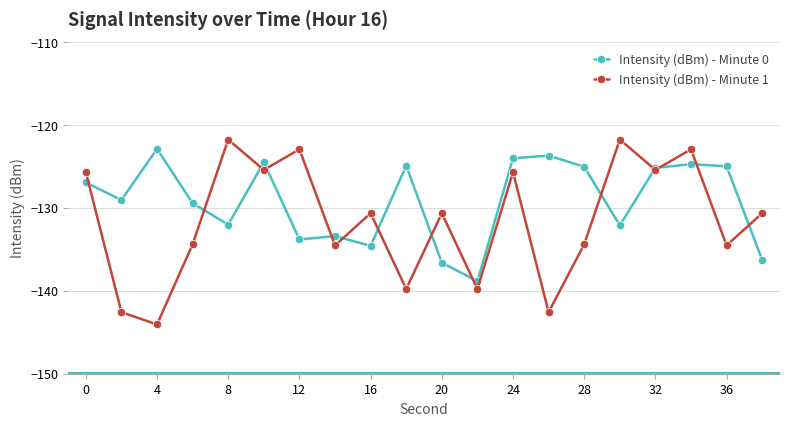

Which series has the widest spread of values?

Intensity (dBm) - Minute 1